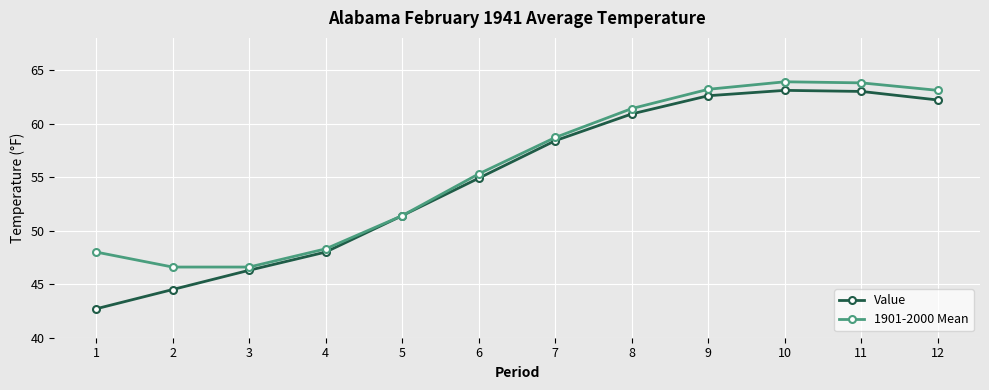

Does the chart have visible grid lines?

Yes